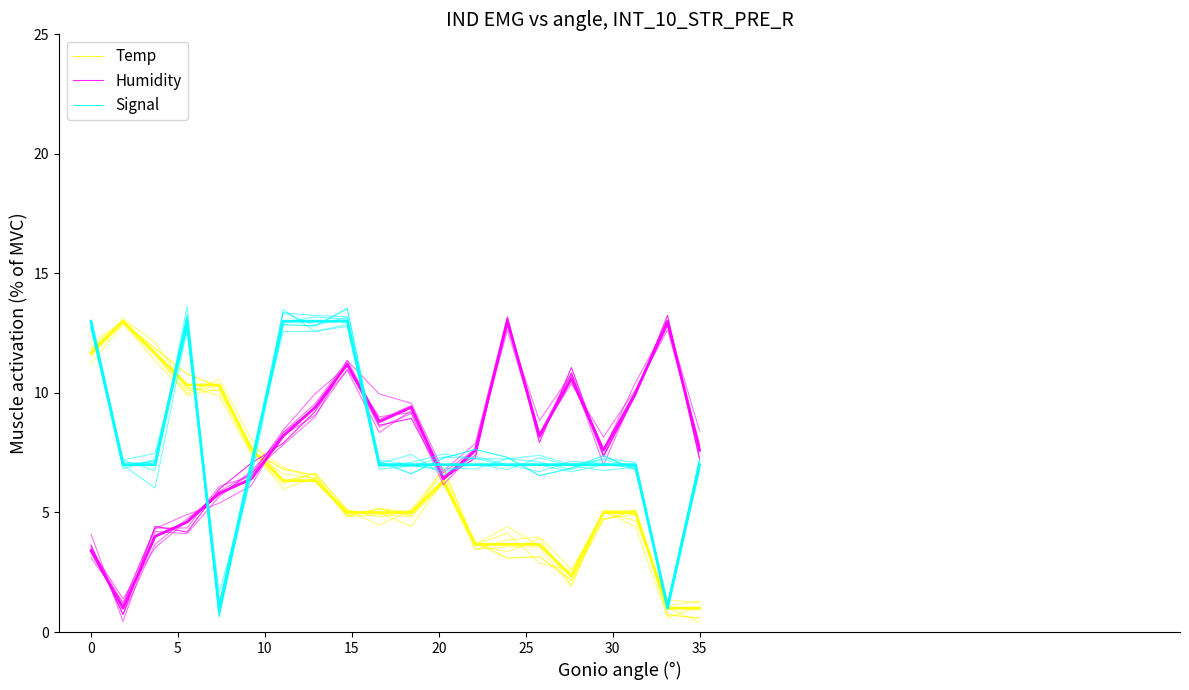

What is the difference between the maximum and minimum values in the Signal series?

12.9